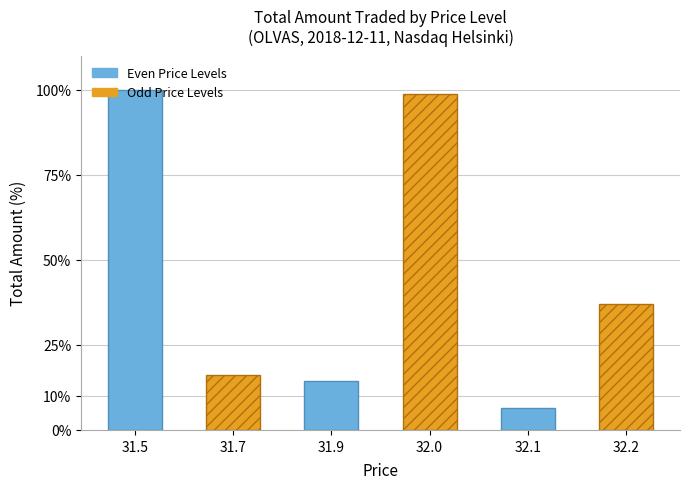

How many series are shown in this chart?

1